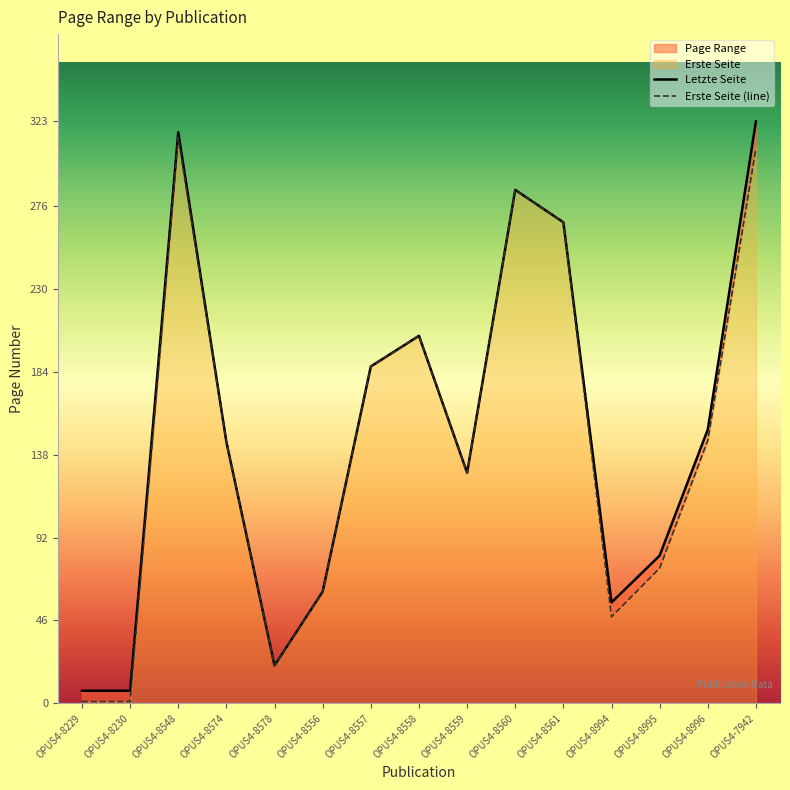

What is the maximum value shown in the chart?

323